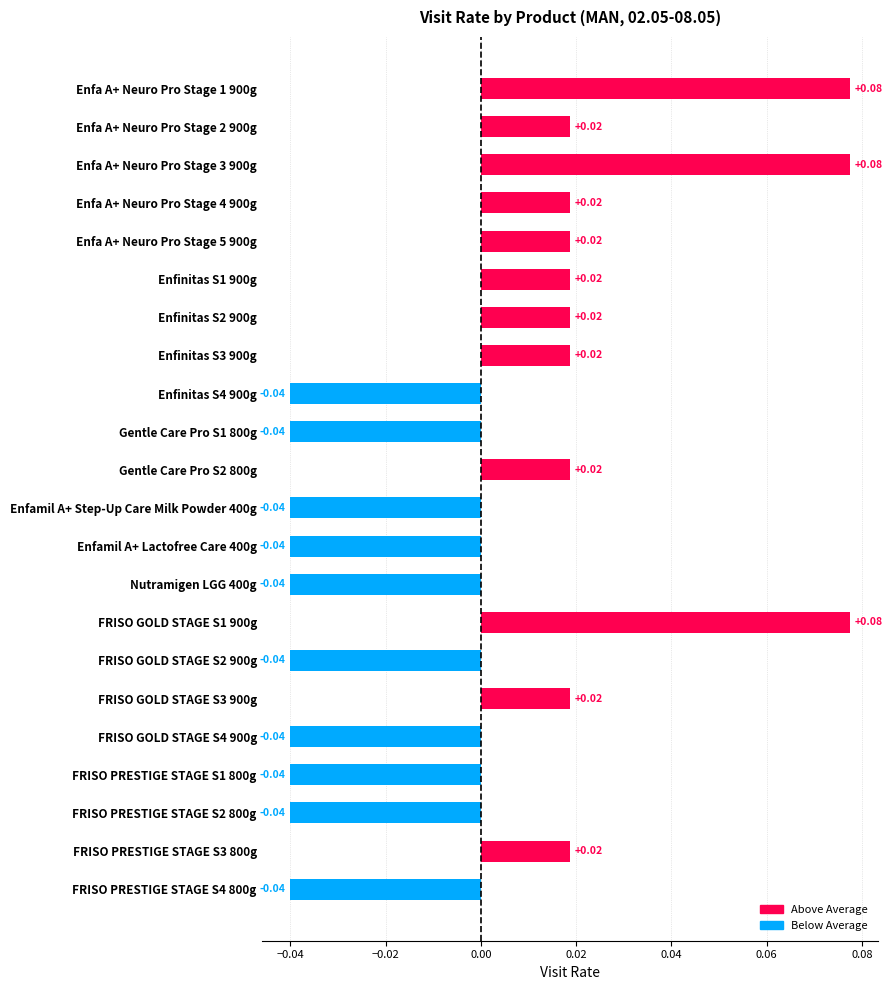

How many values exceed 0?

12